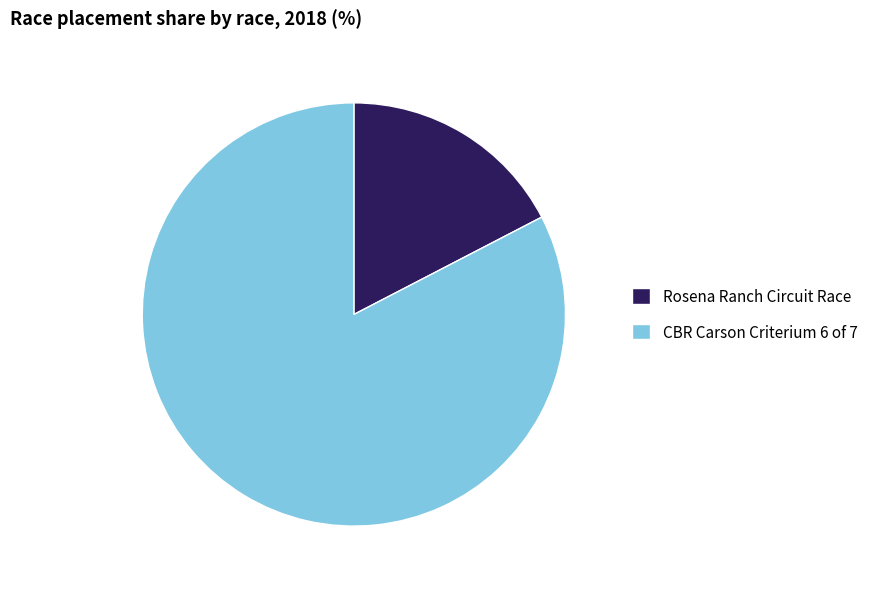

Does CBR Carson Criterium 6 of 7 account for over 50% of the chart?

Yes